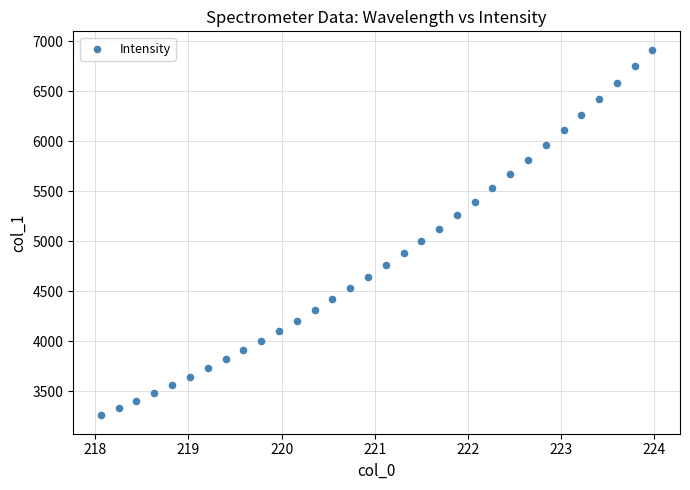

What is the range of X values (max minus min)?

5.9